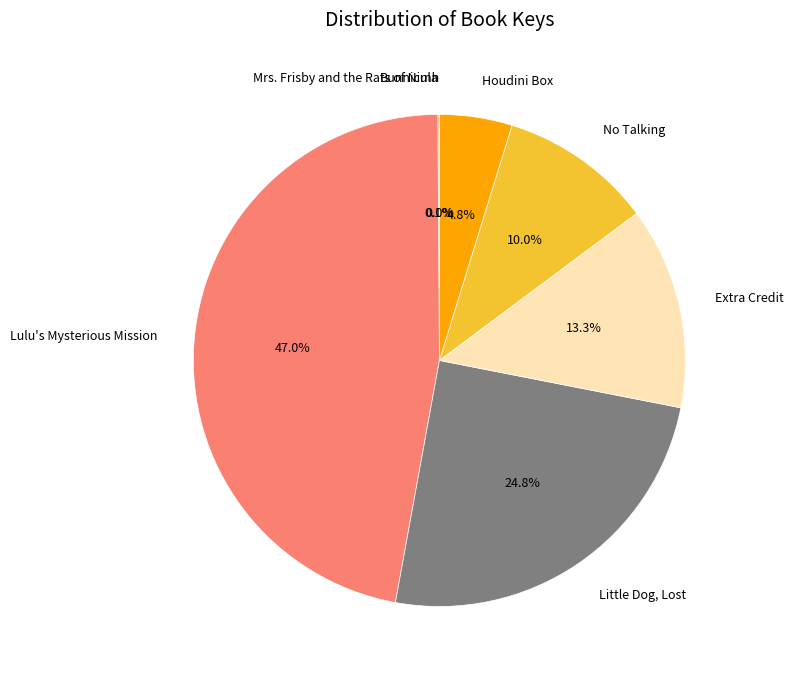

Does any single category account for the majority?

No